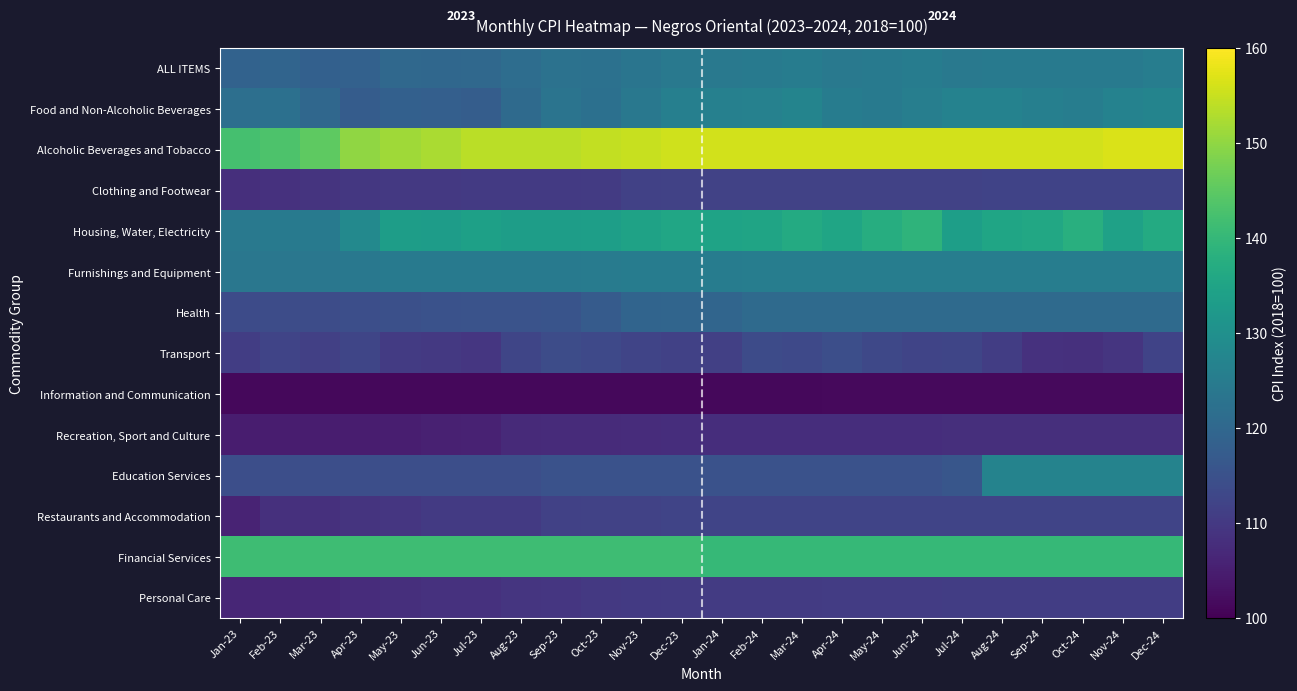

Which label corresponds to the smallest value in the chart?

Jan-23